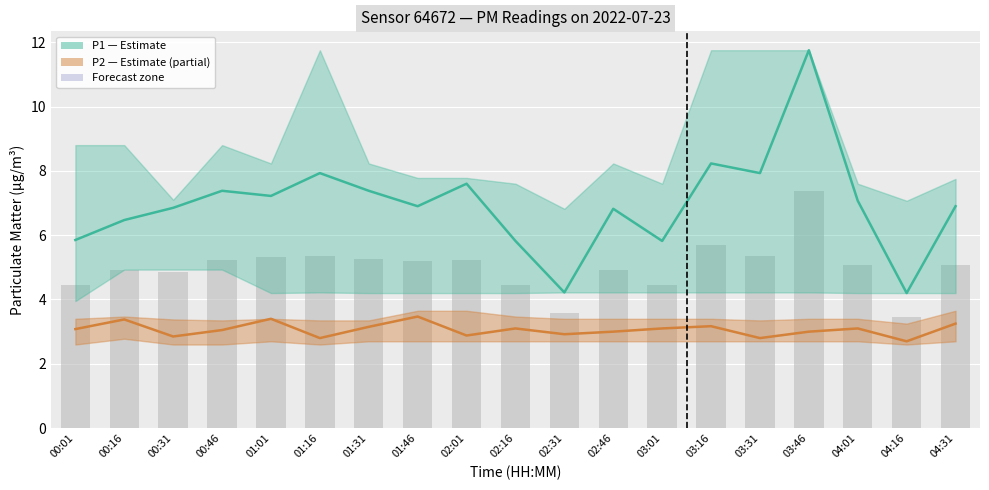

Count the number of categories in the chart.

19